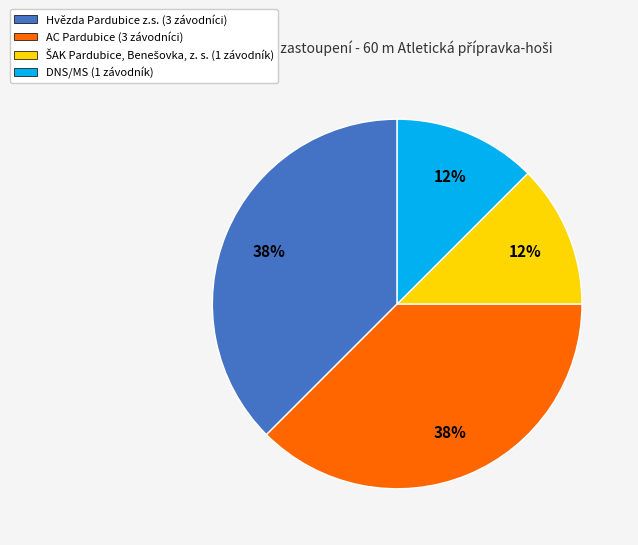

To the nearest percent, what is the average slice percentage?

25%